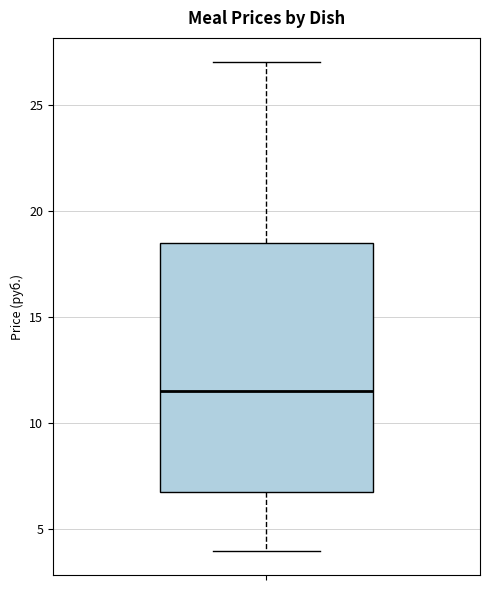

Read this box plot against the y-axis: the position of the median line, the range covered by the box, and the ends of both whiskers. The values are not printed on the chart, so give them approximately, as read against the axis.

median 11.5, box 7.0 to 18.5, whiskers 4.0 to 27.0